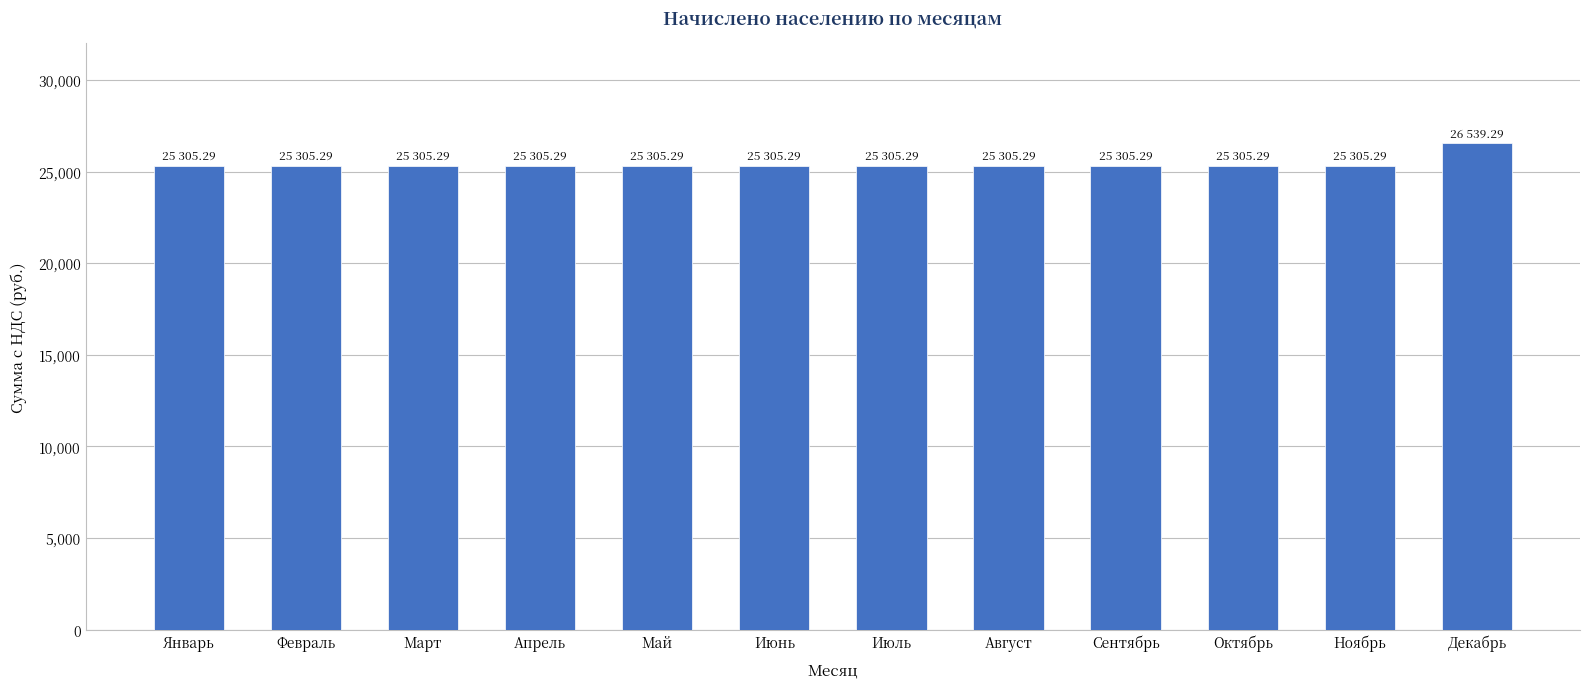

What is the minimum value shown in the chart?

25305.3